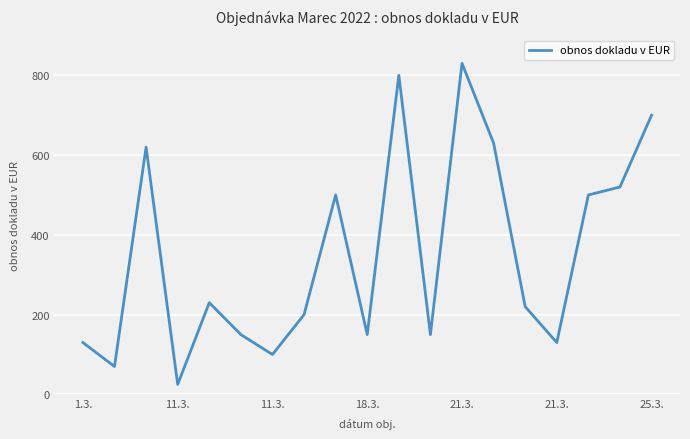

What is the maximum value shown in the chart?

830